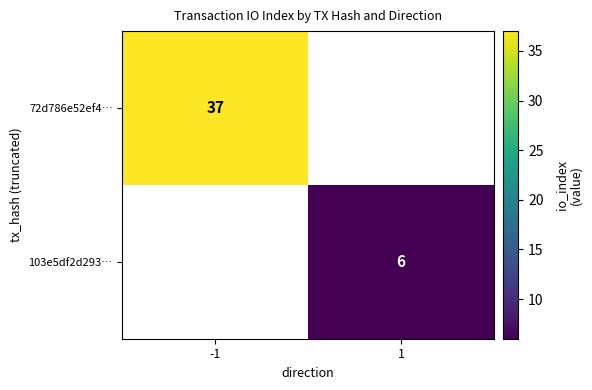

How many distinct data groups are displayed?

2